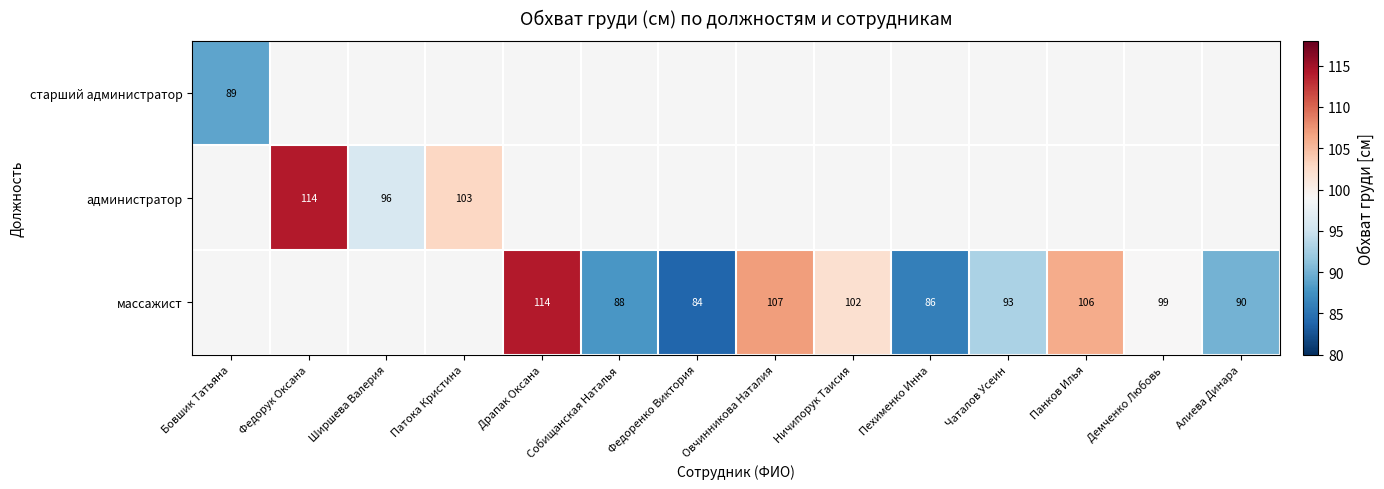

Is it true that массажист equals 84 at Федоренко Виктория?

True